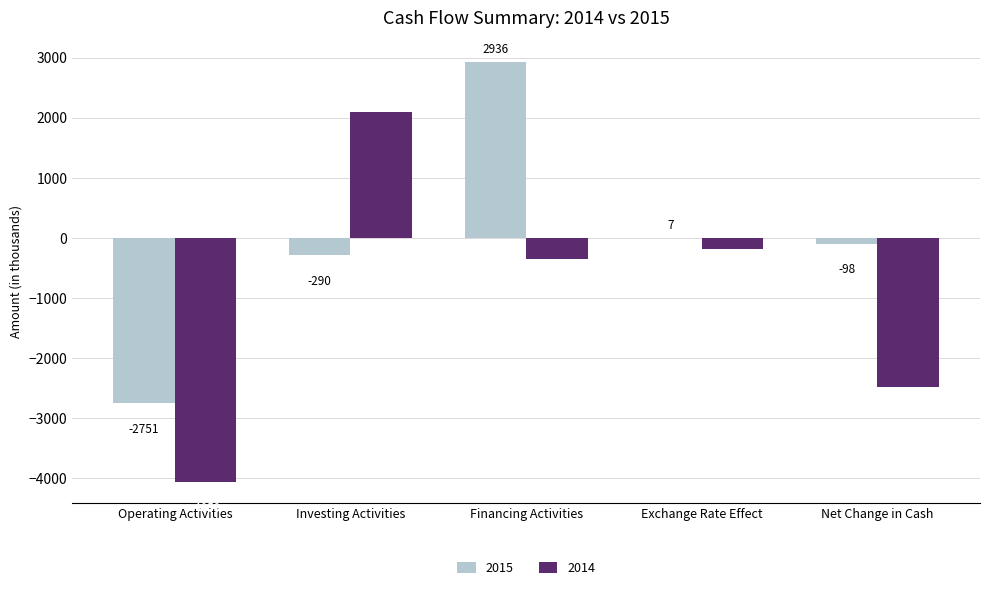

What are all the series names shown in the legend?

2015, 2014